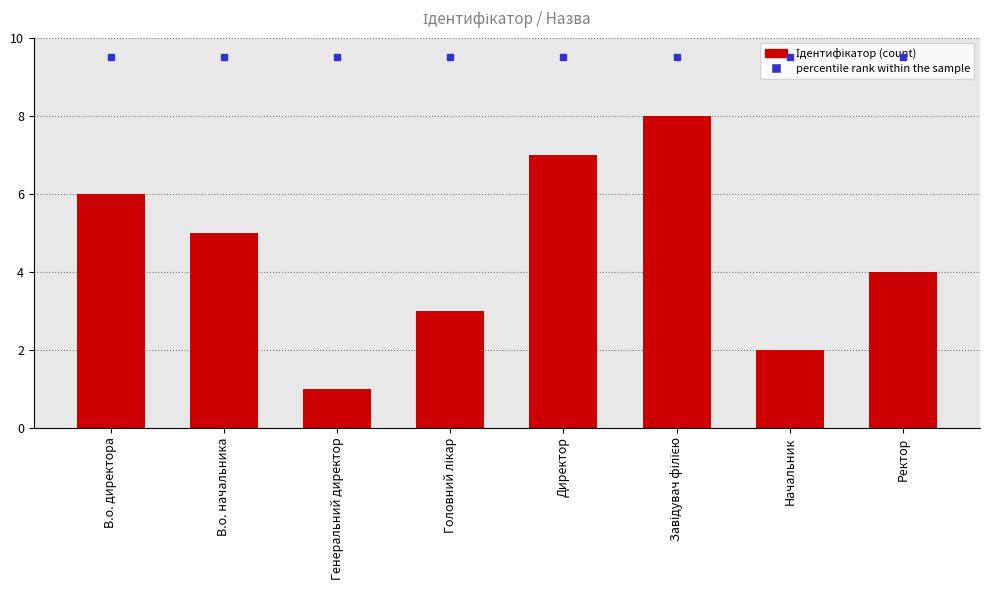

List the series in order of their peak value, lowest first.

Ідентифікатор, percentile rank within the sample